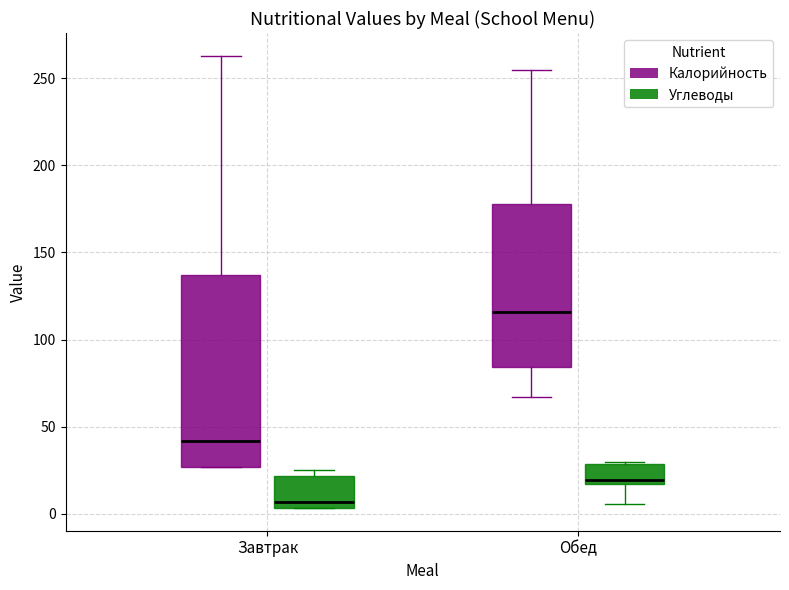

Reading left to right, transcribe this box plot: for each box, give where its median line is, the range the box spans, and where its two whiskers end, as read against the y-axis. The values are not printed on the chart, so give them approximately, as read against the axis.

Завтрак (Калорийность): median 40, box 25 to 135, whiskers 25 to 265
Завтрак (Углеводы): median 5 (just above the box's lower edge), box 5 to 20, whiskers 5 to 25
Обед (Калорийность): median 115, box 85 to 180, whiskers 65 to 255
Обед (Углеводы): median 20, box 15 to 30, whiskers 5 to 30